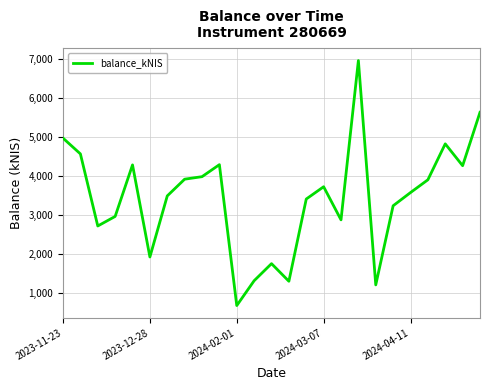

What is the greatest value displayed?

6958.5